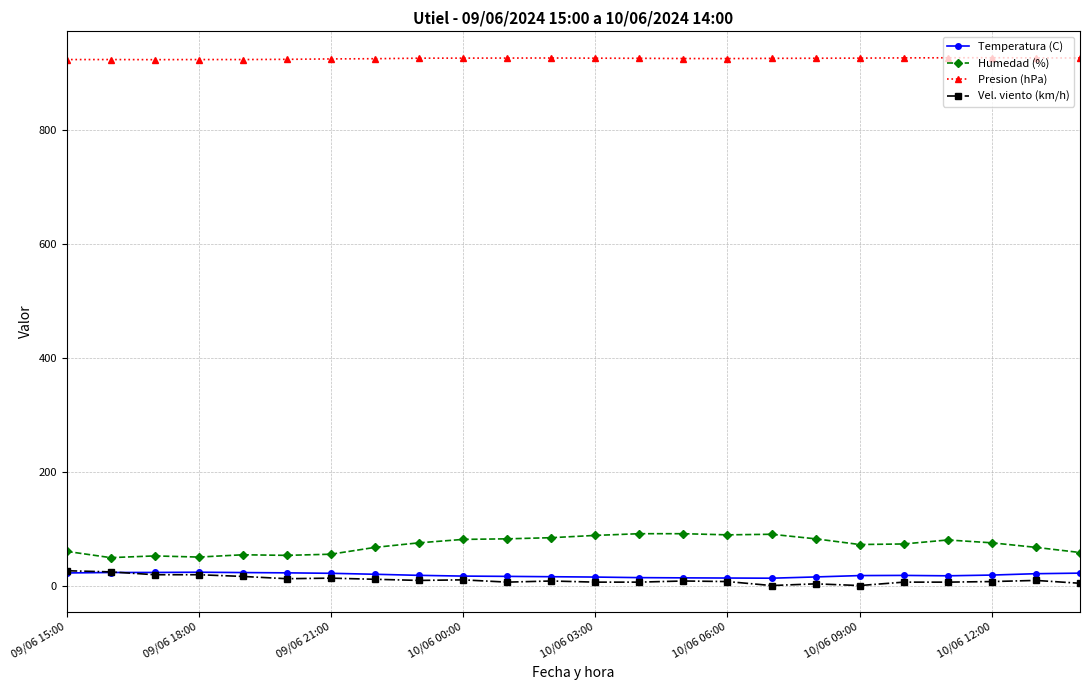

At how many categories does at least one series exceed 841?

24